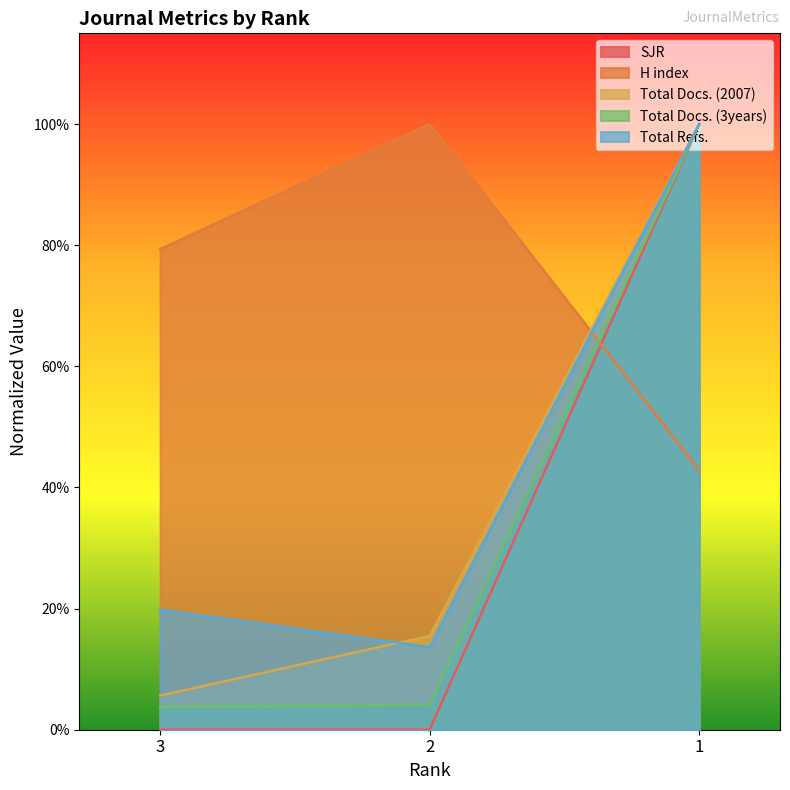

Rank the series by their maximum value, from lowest to highest.

SJR, H index, Total Docs. (2007), Total Docs. (3years), Total Refs.